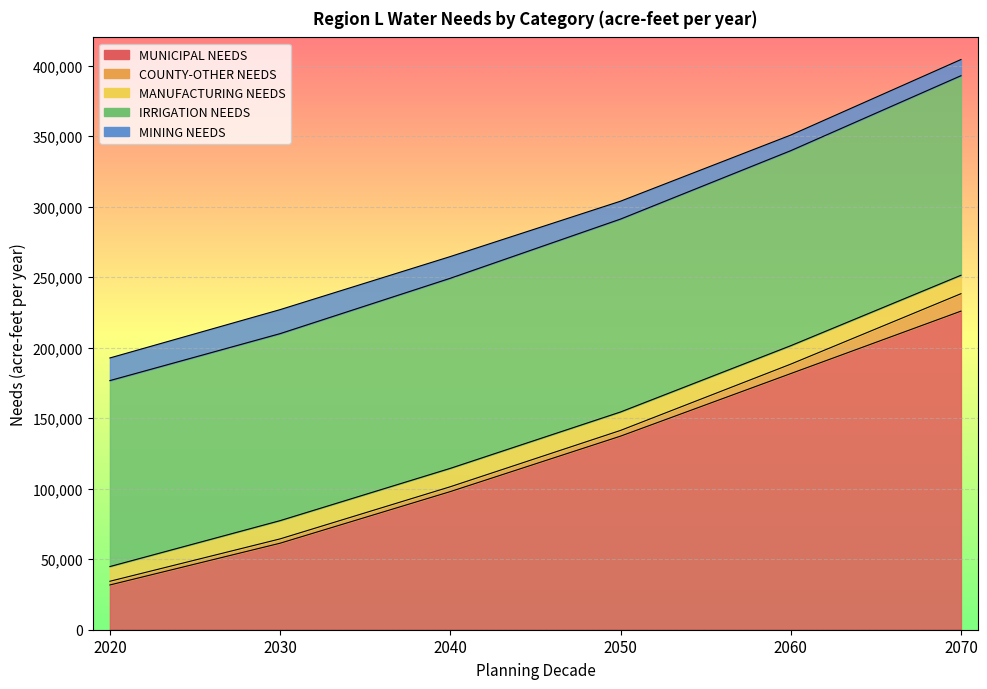

What is the minimum value shown in the chart?

2624